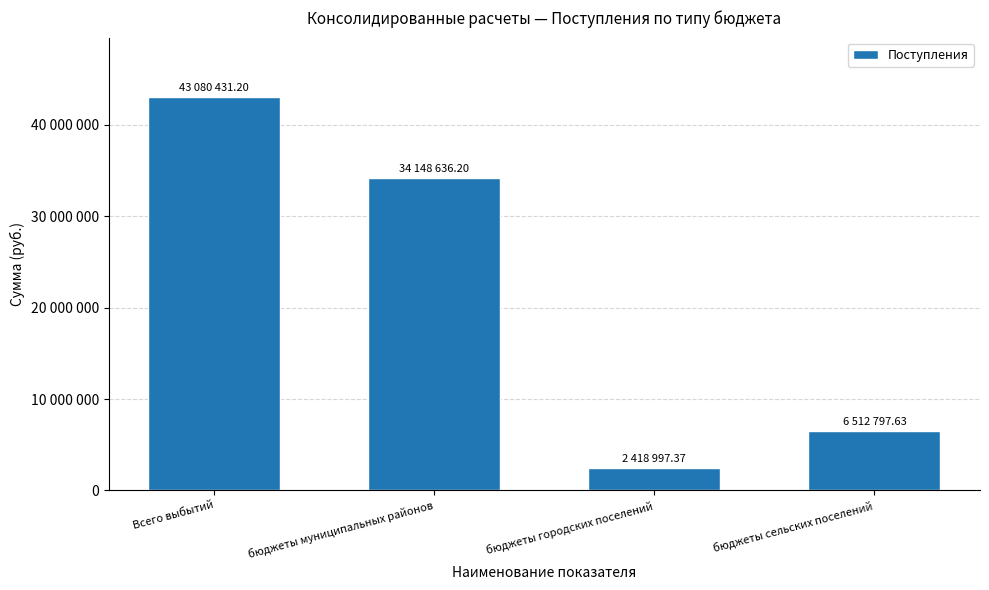

Where is the data nearest to the value 22749714?

бюджеты муниципальных районов